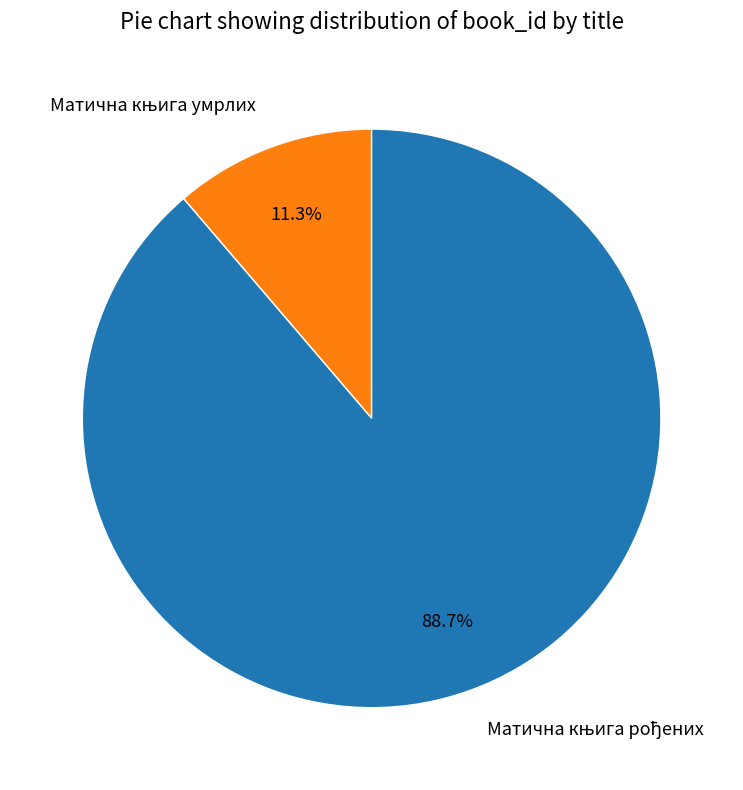

Is there any slice that represents more than half of the pie?

Yes